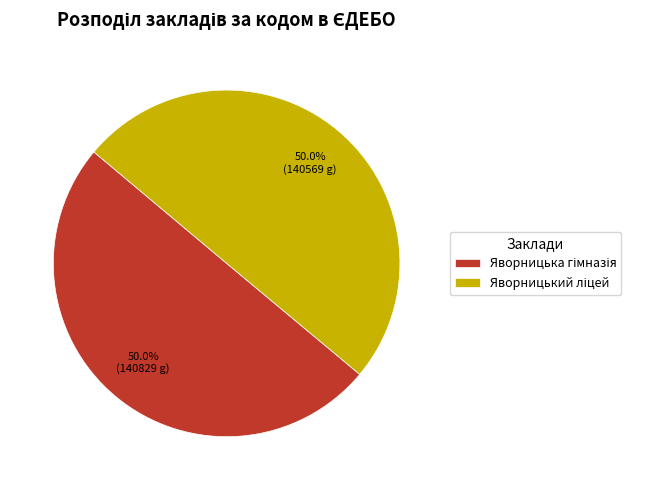

How many slices are in this pie chart?

2